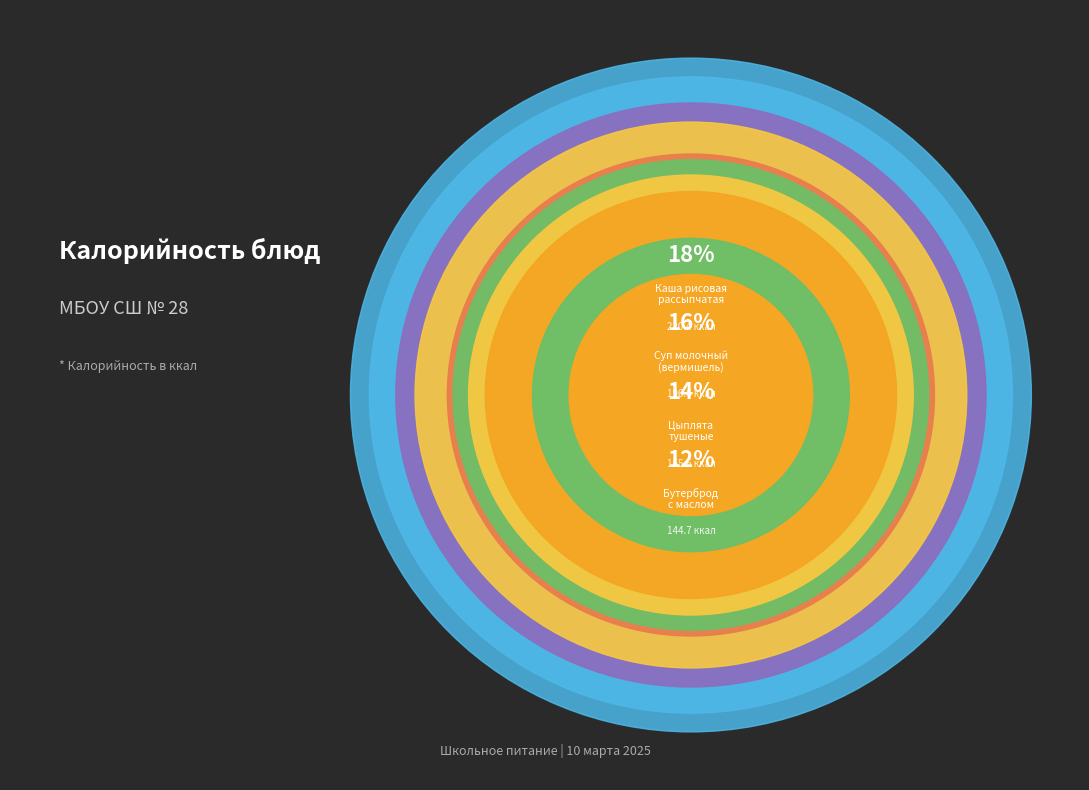

Which slice is the smallest?

Яблоки
свежие